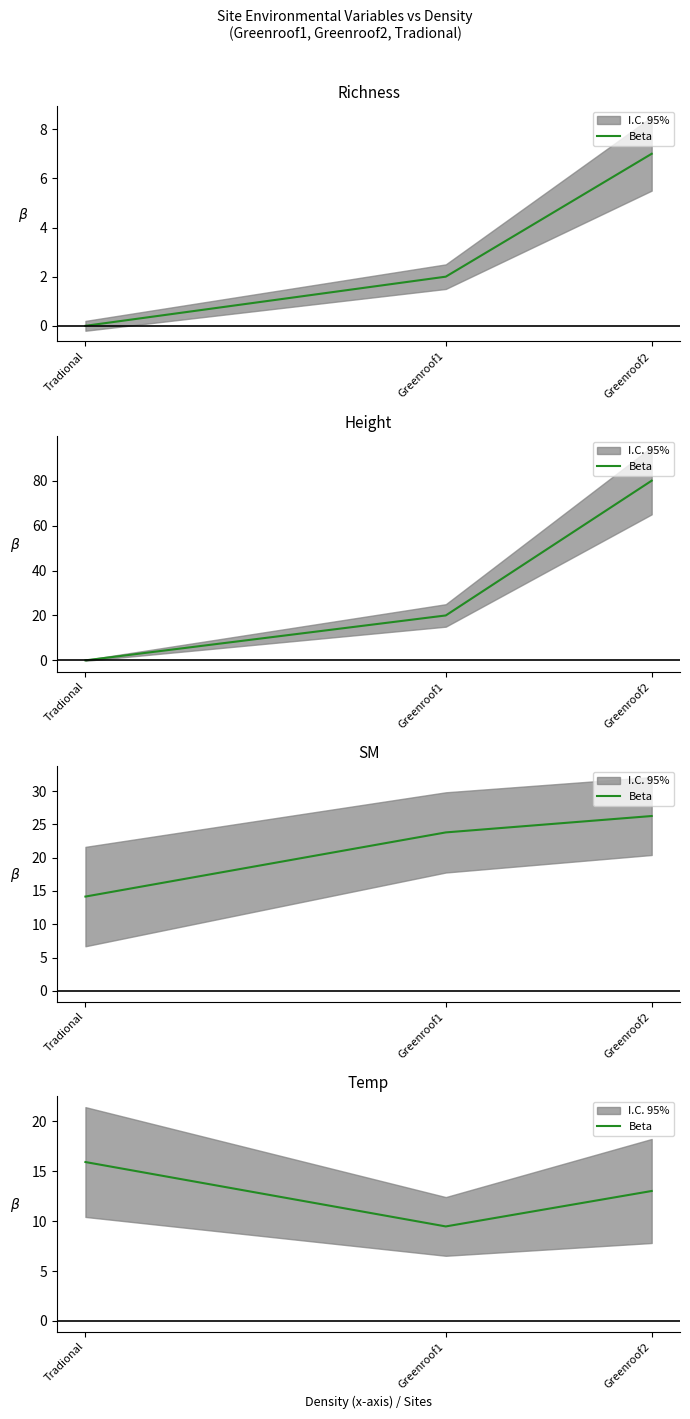

List the labels in order of value, smallest first.

Greenroof1, Greenroof2, Tradional